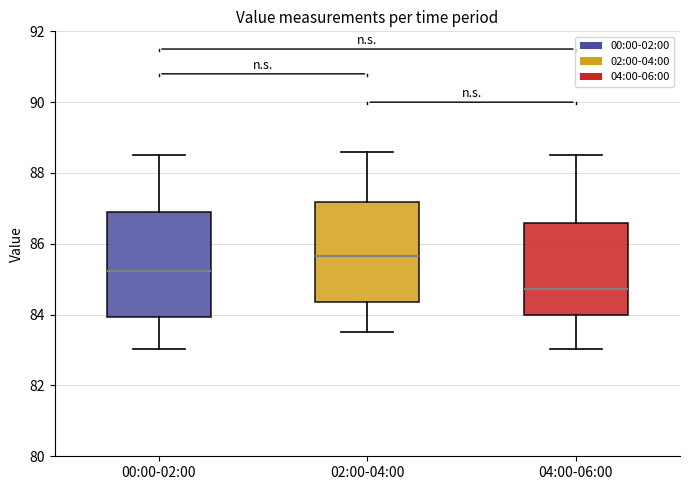

Reading left to right, read every box against the y-axis: the position of its median line, the range the box covers, and the ends of its whiskers. The values are not printed on the chart, so give them approximately, as read against the axis.

00:00-02:00: median 85.2, box 84.0 to 86.8, whiskers 83.0 to 88.6
02:00-04:00: median 85.6, box 84.4 to 87.2, whiskers 83.6 to 88.6
04:00-06:00: median 84.8, box 84.0 to 86.6, whiskers 83.0 to 88.6